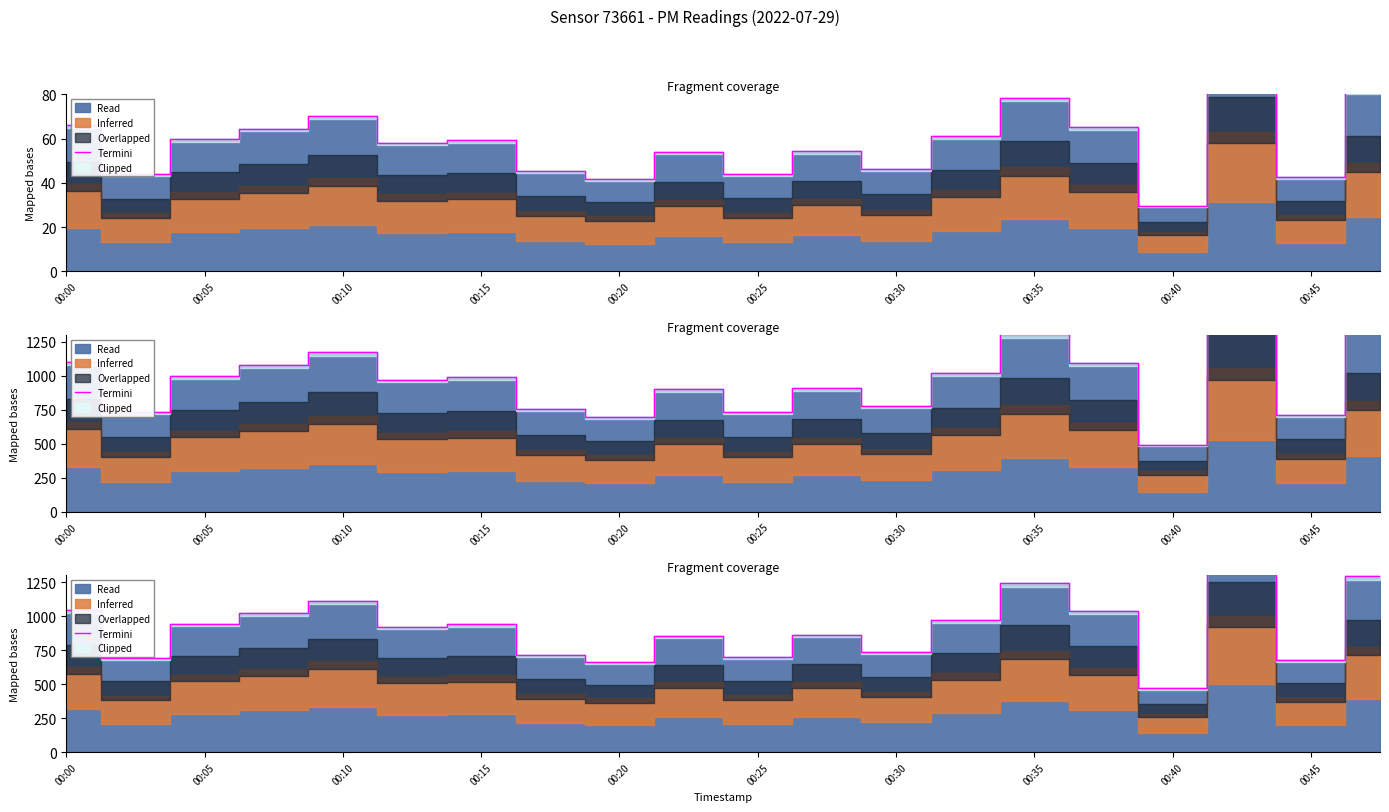

How many lines are shown in the chart?

1